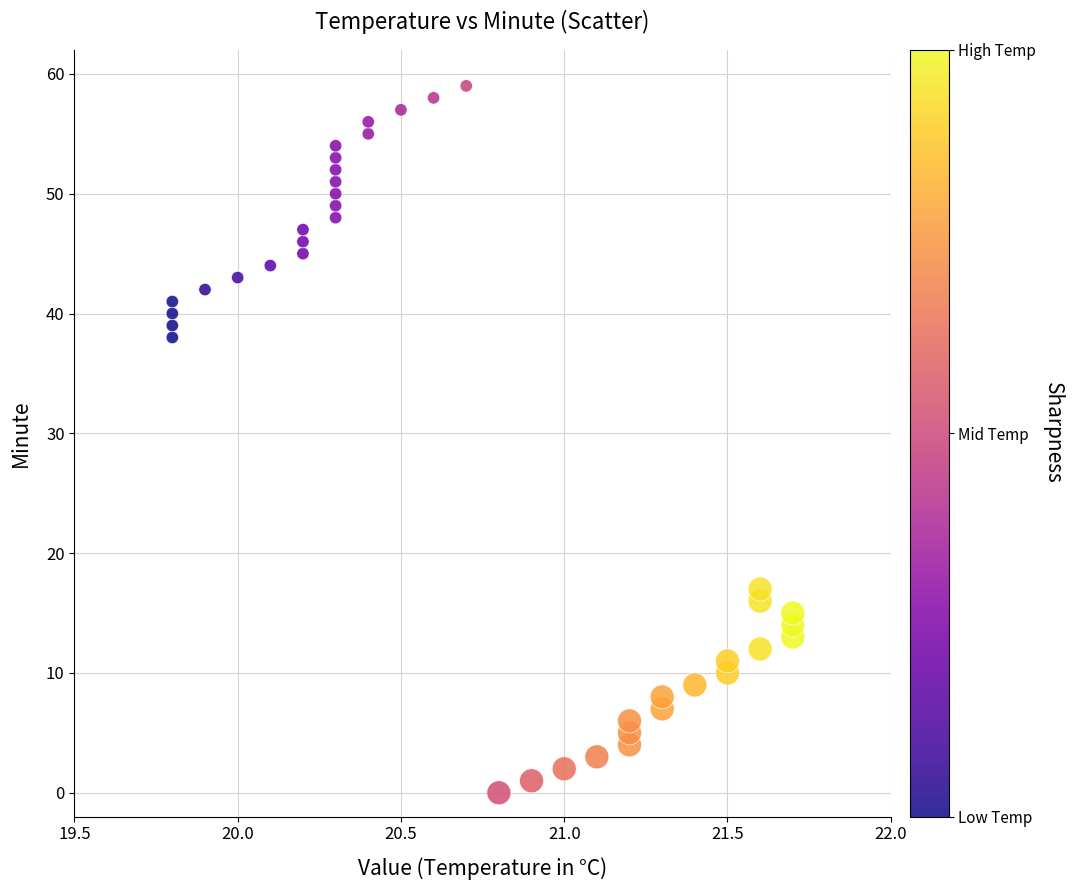

What Y value in the scatter plot is closest to 29?

38